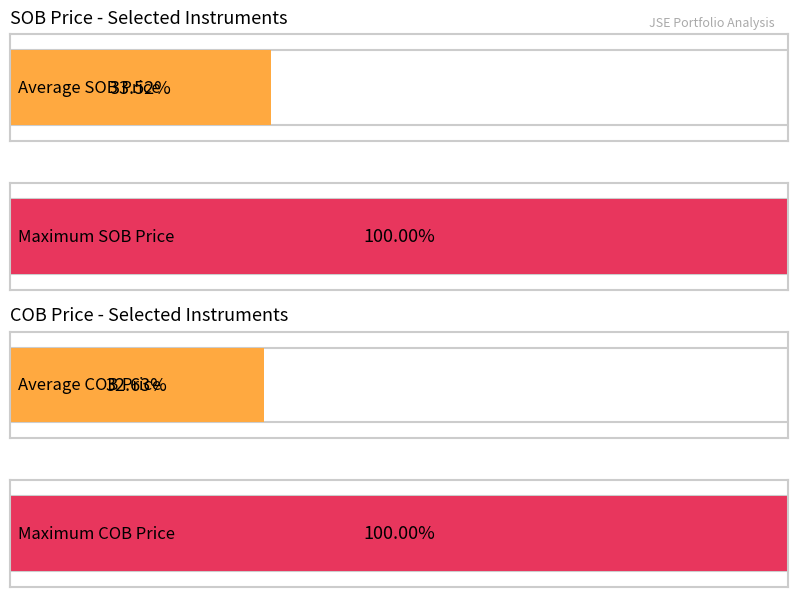

The COB Price series shows 15539 at INL. True or false?

False